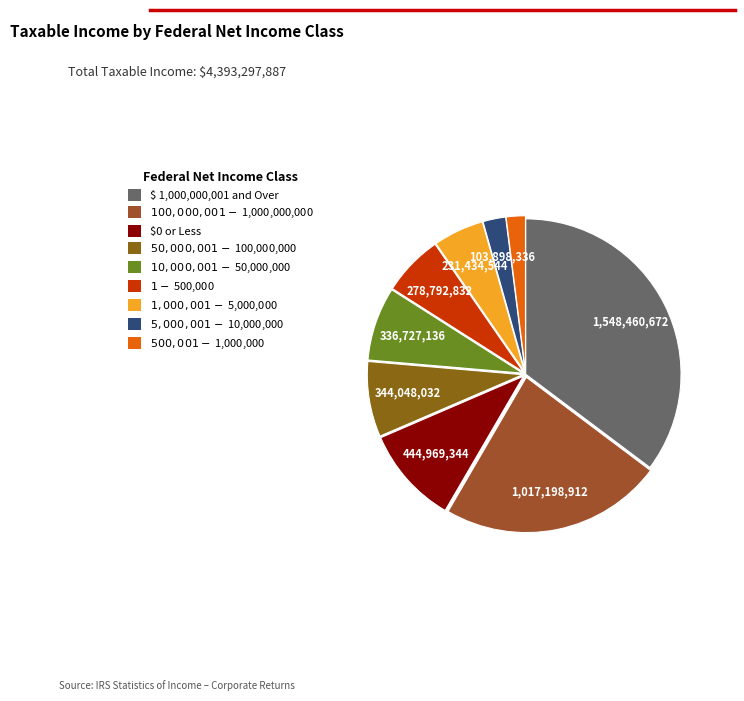

Does $ 1,000,000,001 and Over account for over 50% of the chart?

No